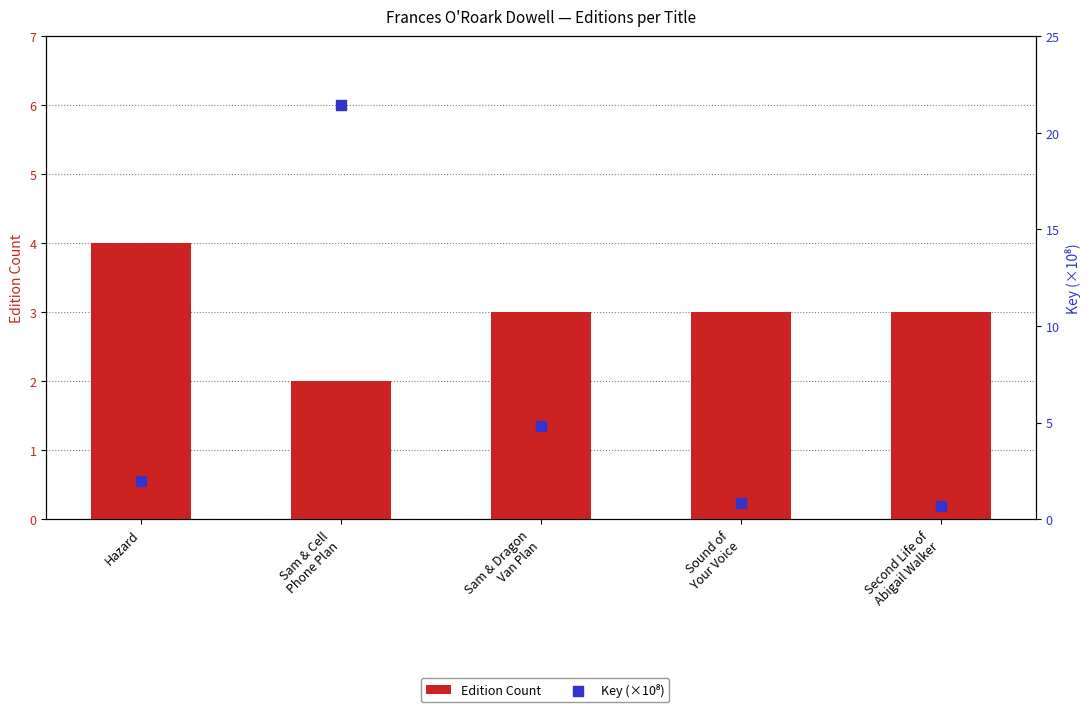

At how many categories does at least one series exceed 5?

1